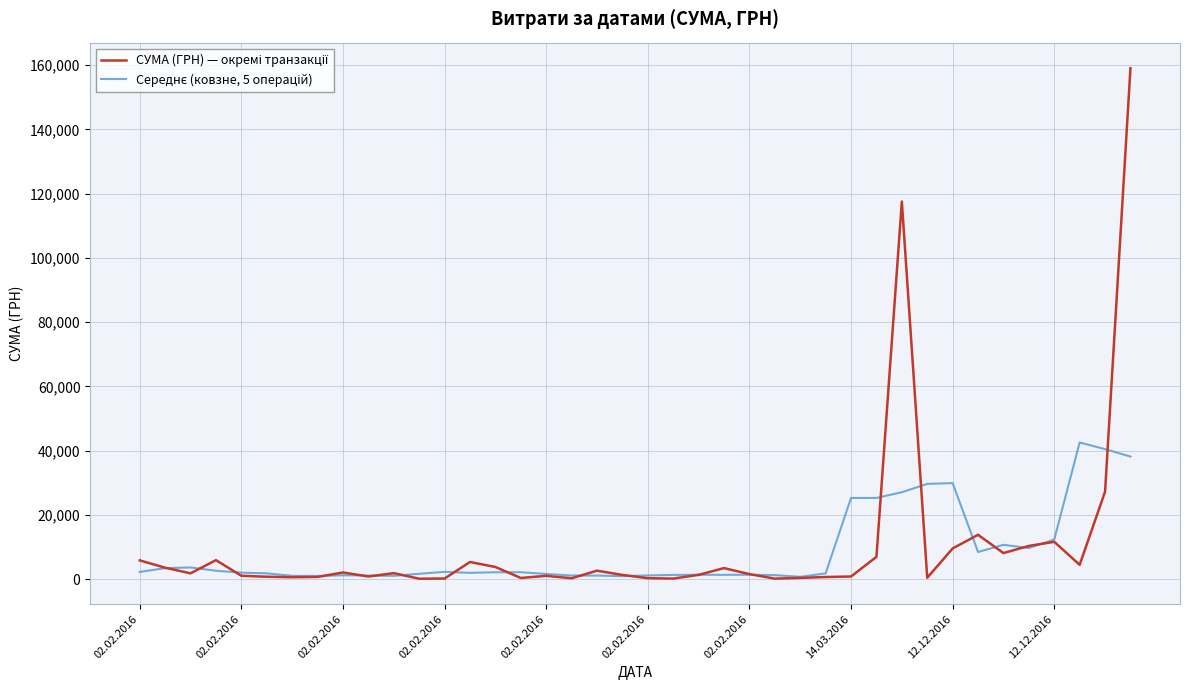

What is the maximum value shown in the chart?

159095.4